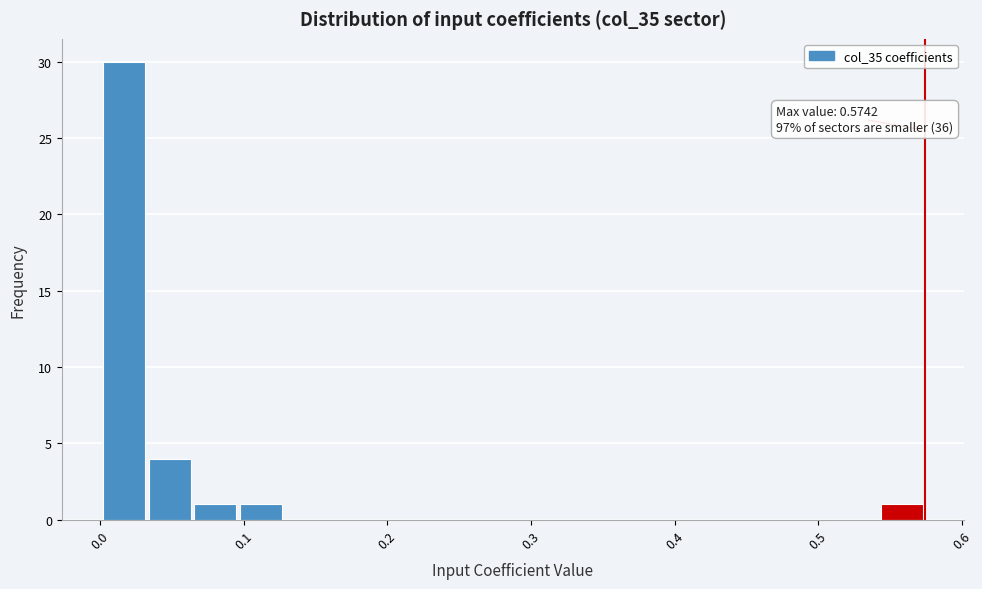

Around what value on the x-axis is the tallest bar? Give the approximate position of its centre, as read against the axis.

0.02